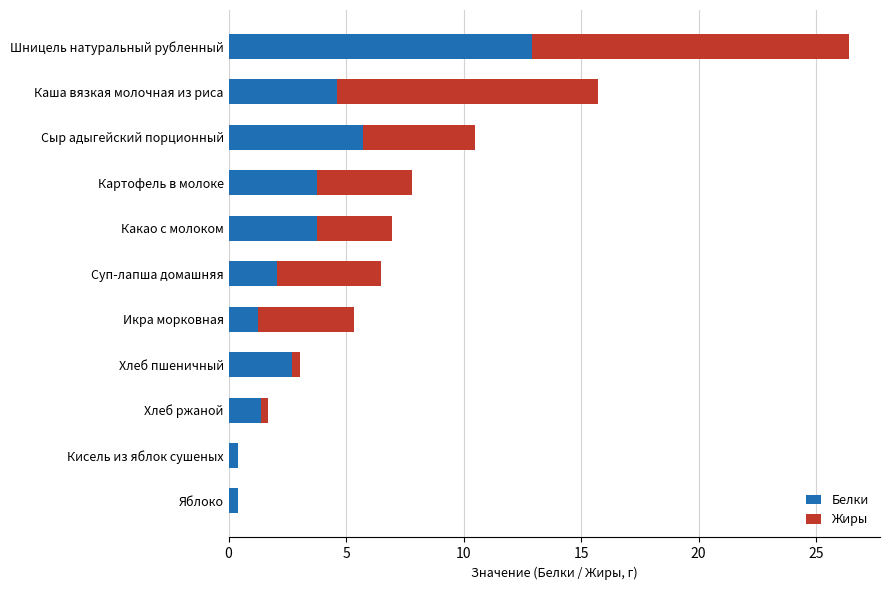

Read the Белки value at Какао с молоком.

3.8